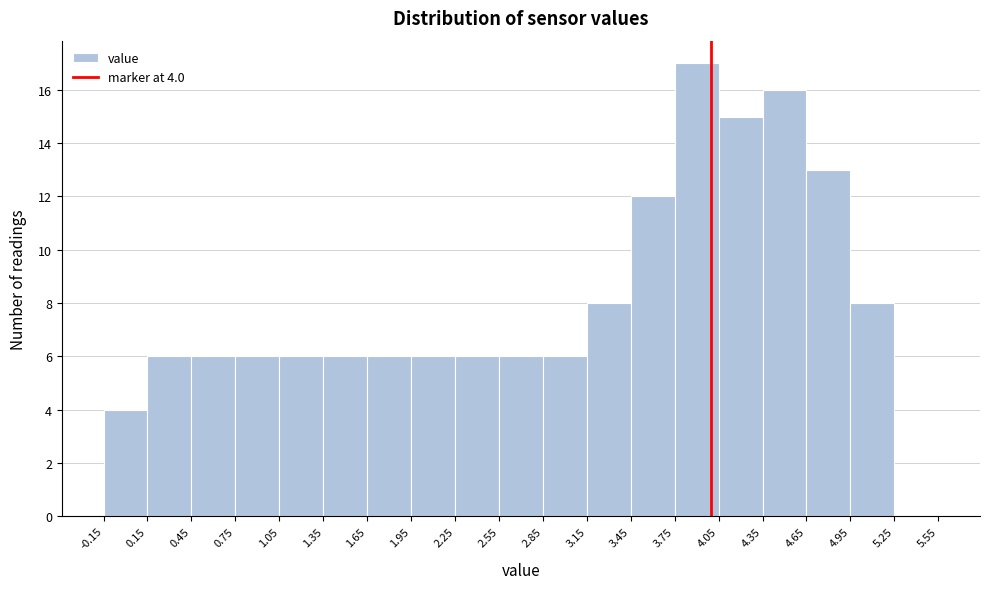

Over which range of the x-axis is the bar tallest?

3.75 to 4.05